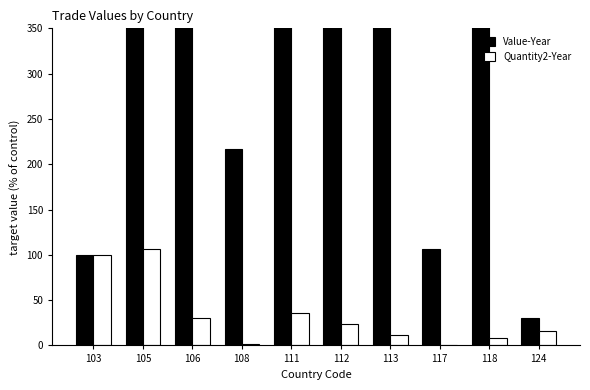

What is the spread (max minus min) of values at 124?

14.0